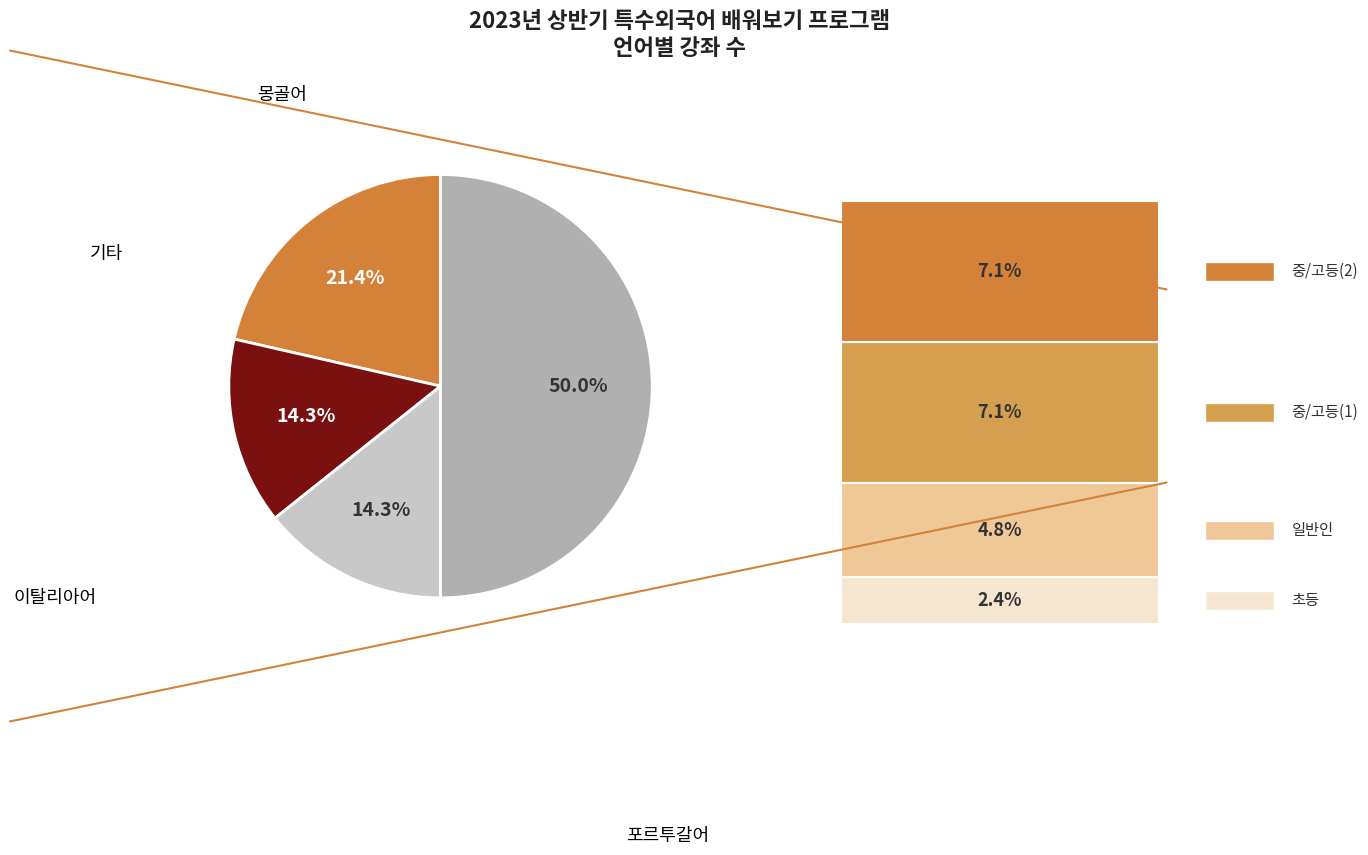

How many segments does this pie chart have?

4